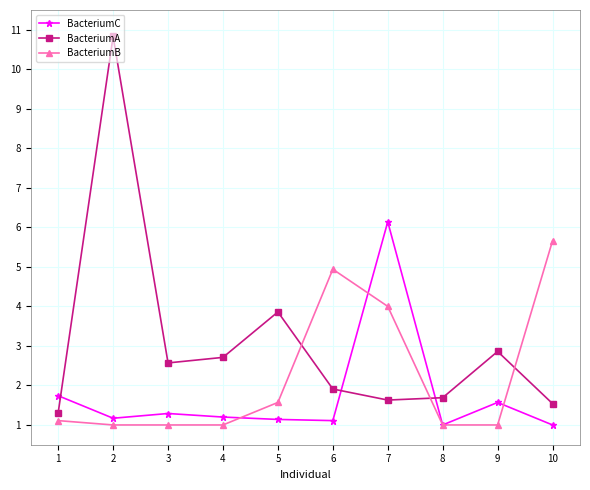

True or false: BacteriumC and BacteriumB intersect in this chart.

True